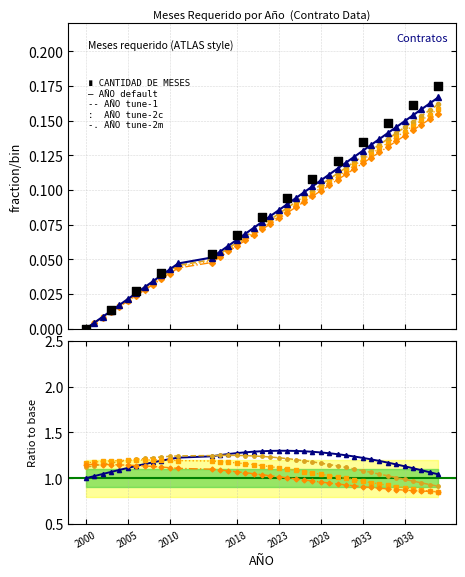

Which series has the largest total across all categories?

CANTIDAD DE MESES REQUERIDO: